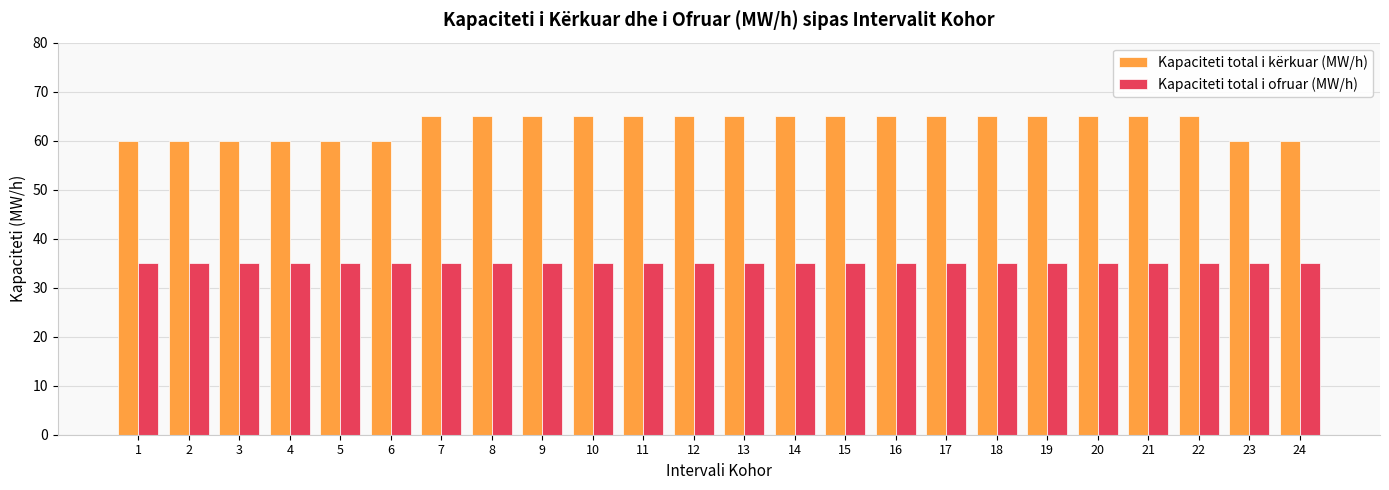

Rank the series at 22 from highest to lowest value.

Kapaciteti total i kërkuar (MW/h), Kapaciteti total i ofruar (MW/h)